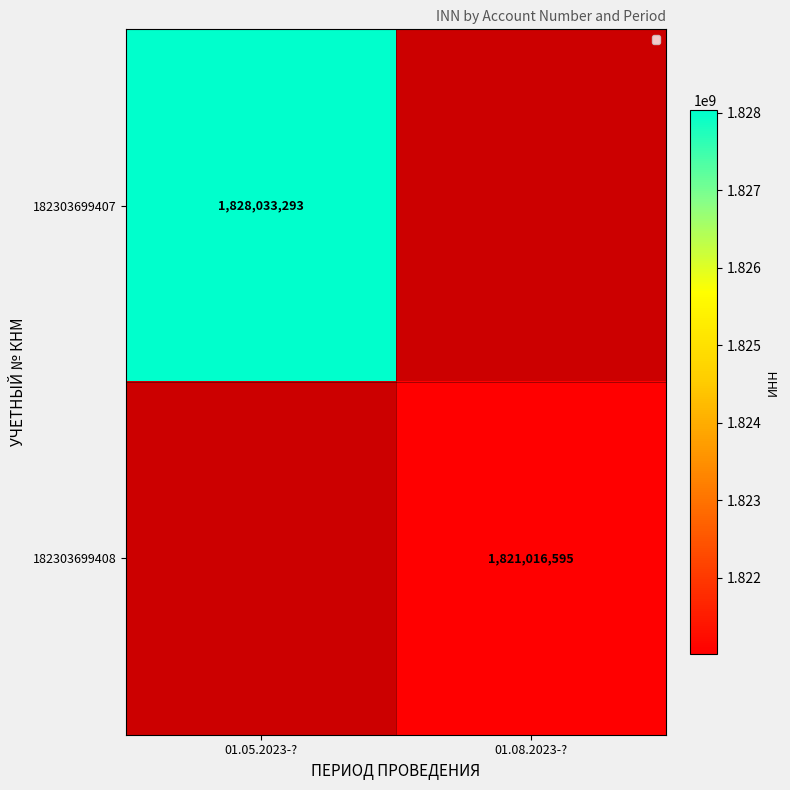

Is the value of 182303699407 at 01.05.2023-? greater than the value of 182303699408 at 01.08.2023-??

Yes